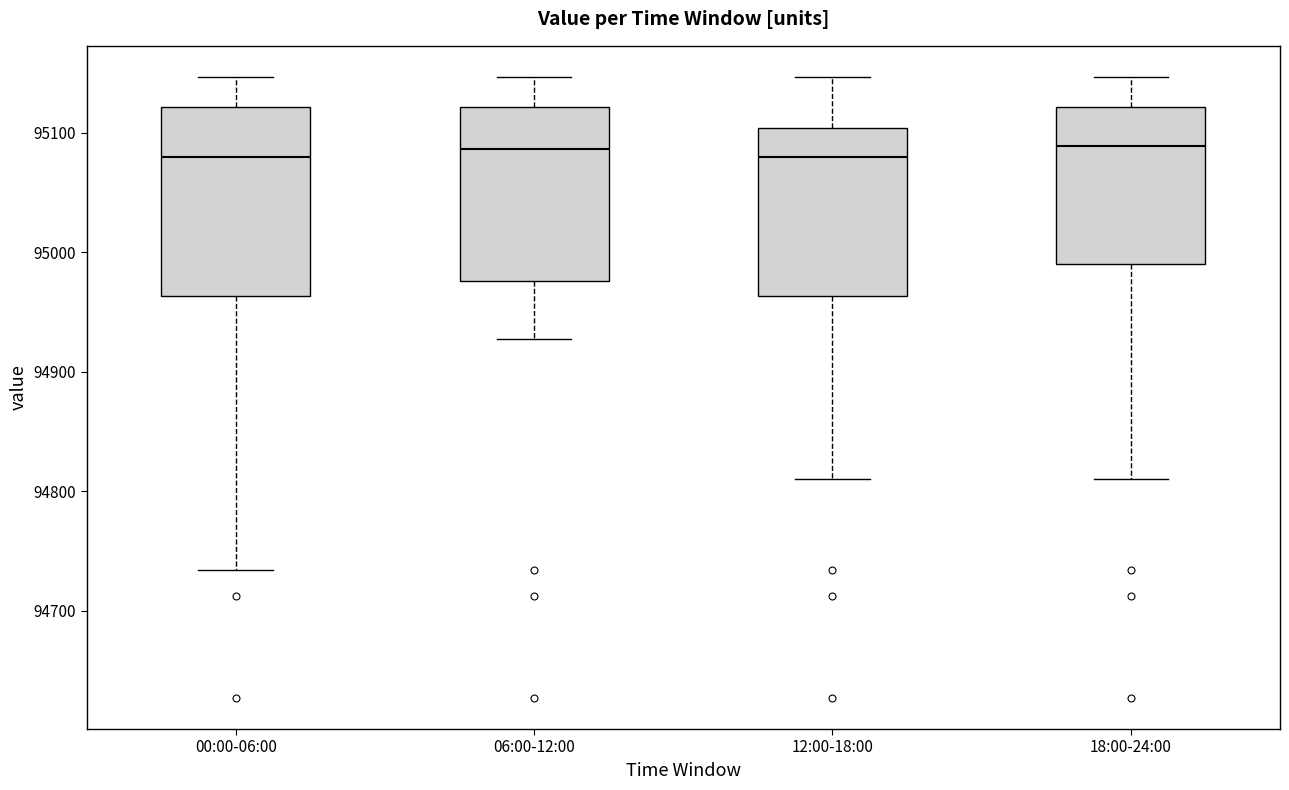

Which box is the tallest, from its lower edge to its upper edge?

00:00-06:00